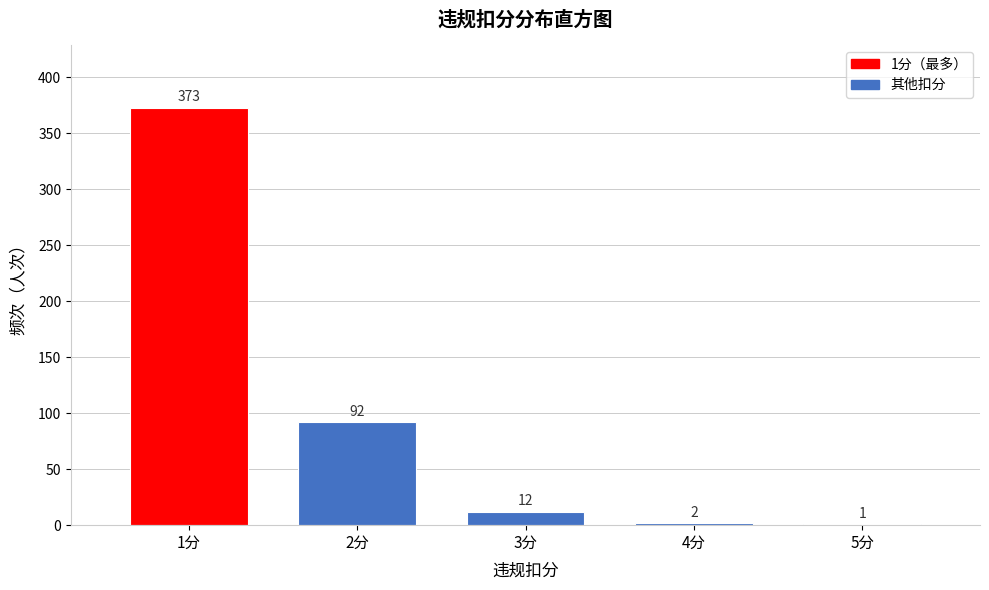

Reading left to right, extract all data points from this chart.

1分=373	2分=92	3分=12	4分=2	5分=1